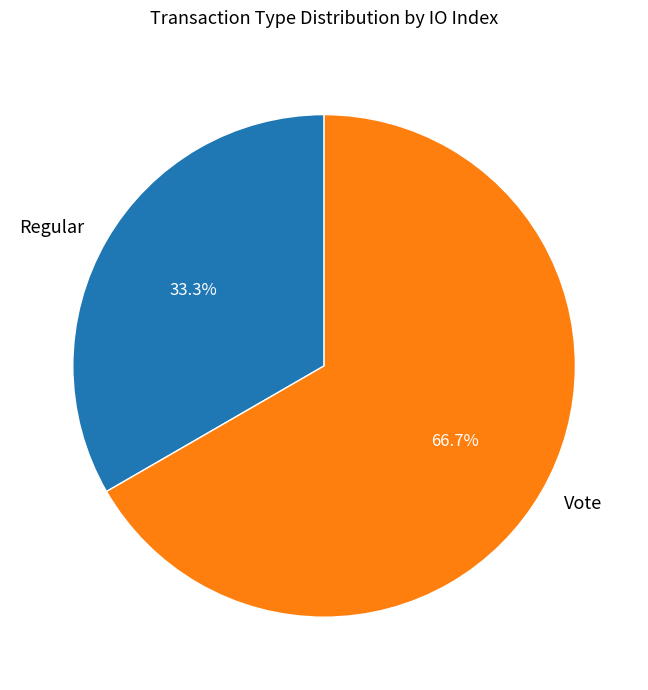

Which slice is the smallest?

Regular